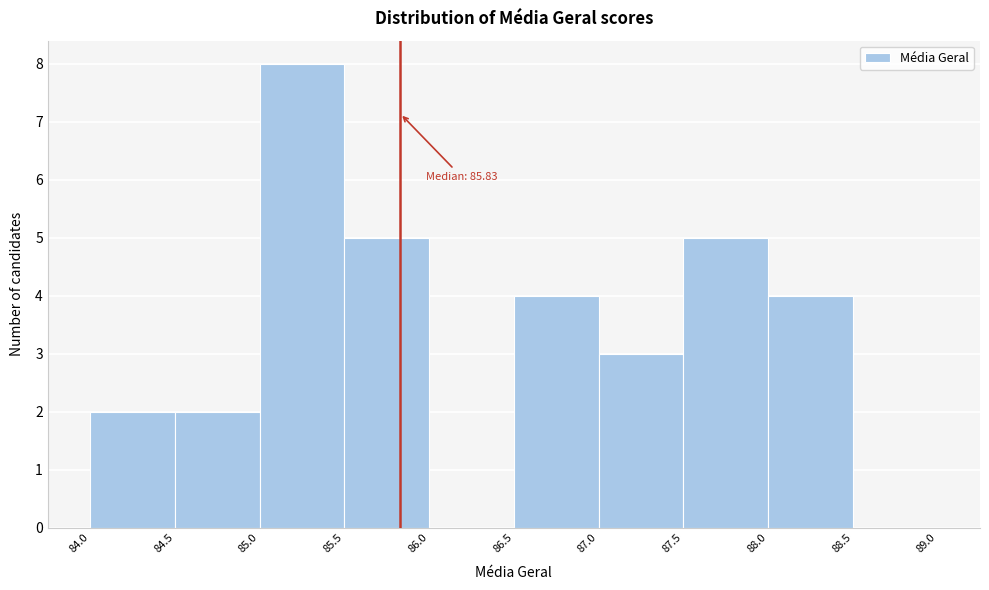

Which range on the x-axis has the tallest bar?

85.0 to 85.5